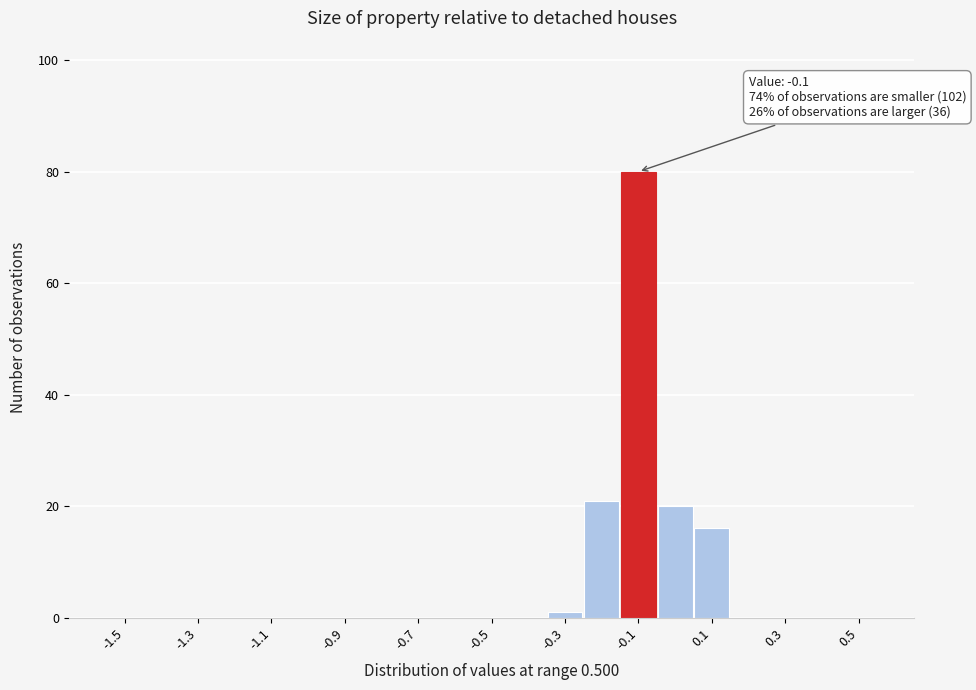

Over which range of the x-axis is the bar tallest?

-0.15 to -0.05